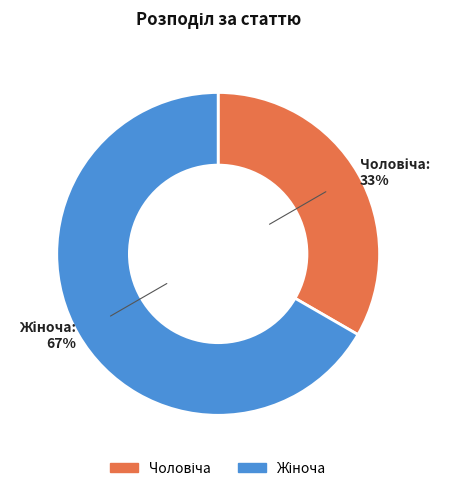

To the nearest percent, what is the average slice percentage?

50%